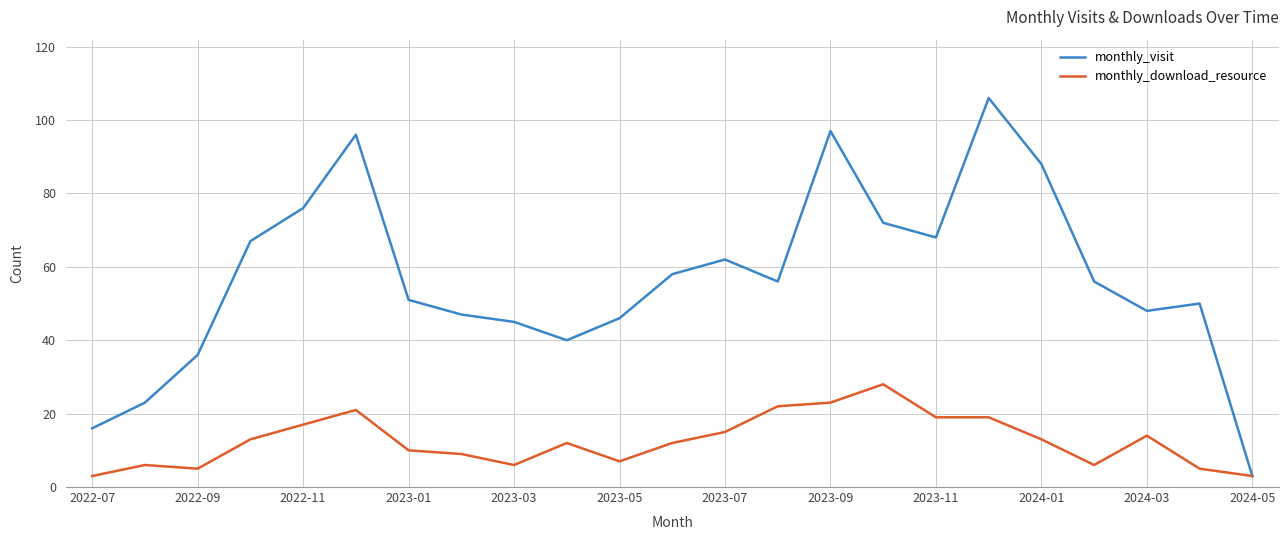

What is the highest value of the monthly_download_resource series?

28